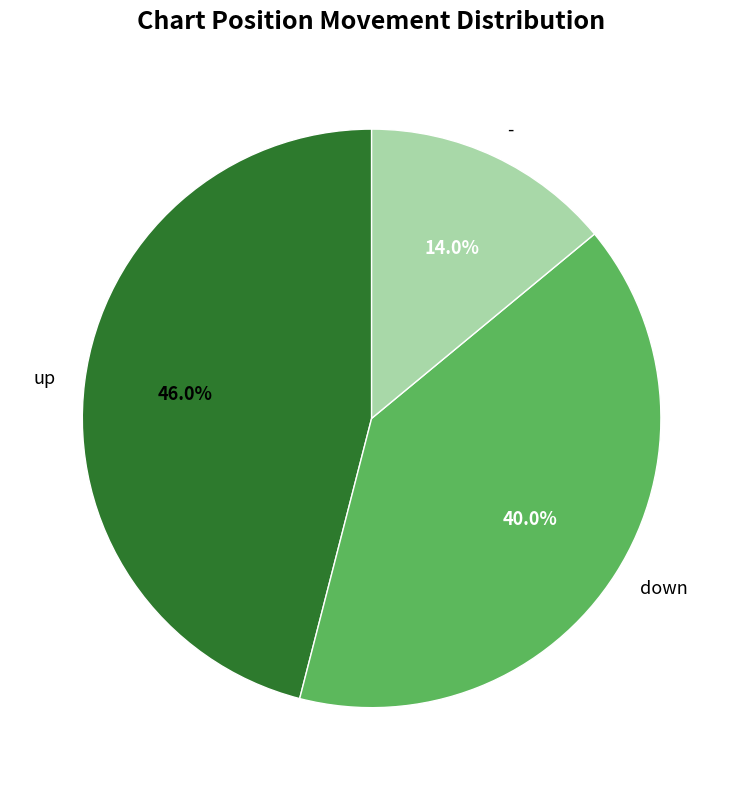

To the nearest percent, what is the average slice percentage?

33%